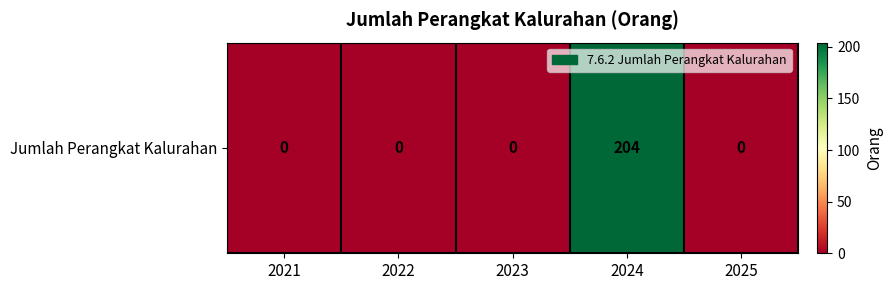

True or false: the data shows 0 at 2023.

True